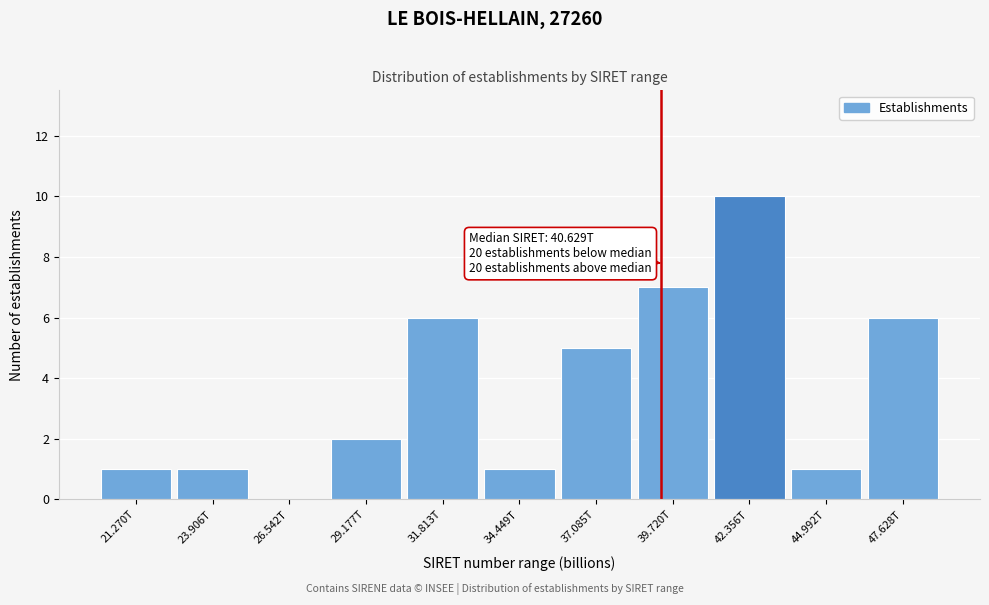

Reading left to right, what are all the values shown in this chart?

21.270T=1	23.906T=1	26.542T=0	29.177T=2	31.813T=6	34.449T=1	37.085T=5	39.720T=7	42.356T=10	44.992T=1	47.628T=6